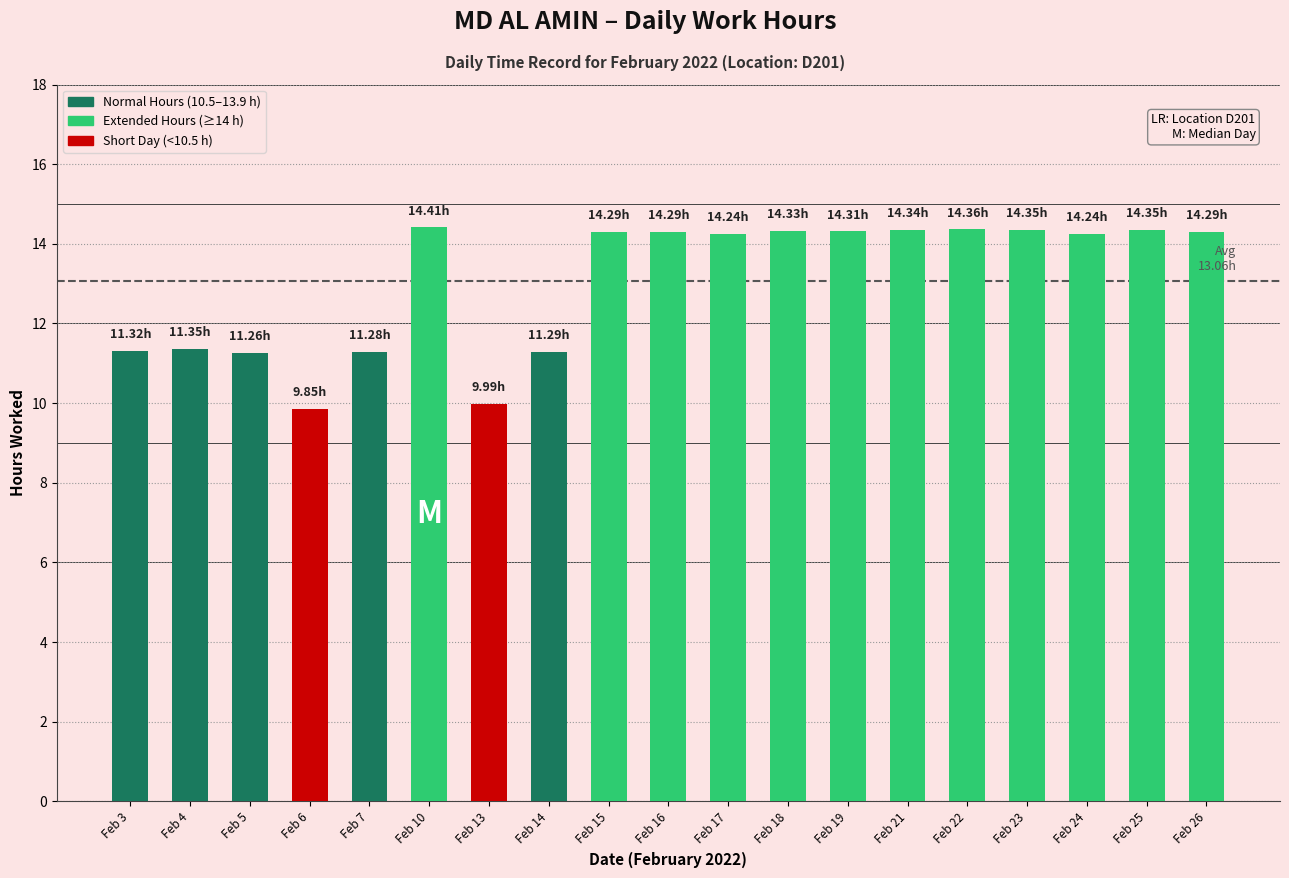

What is the sum of all values?

248.1